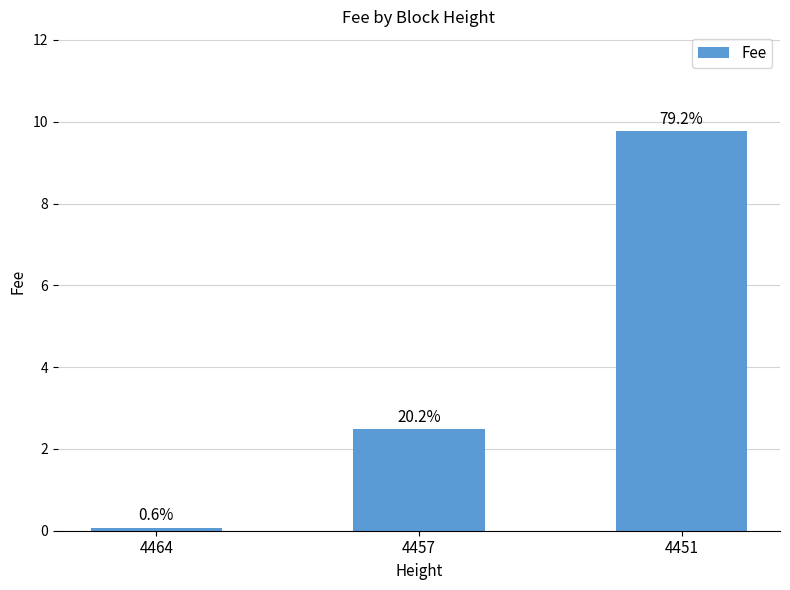

Which label corresponds to the largest value in the chart?

4451